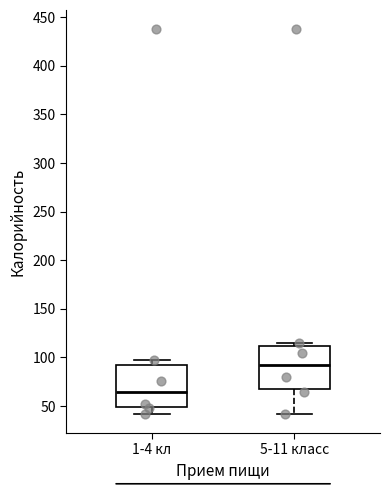

Which box has the highest median line?

5-11 класс